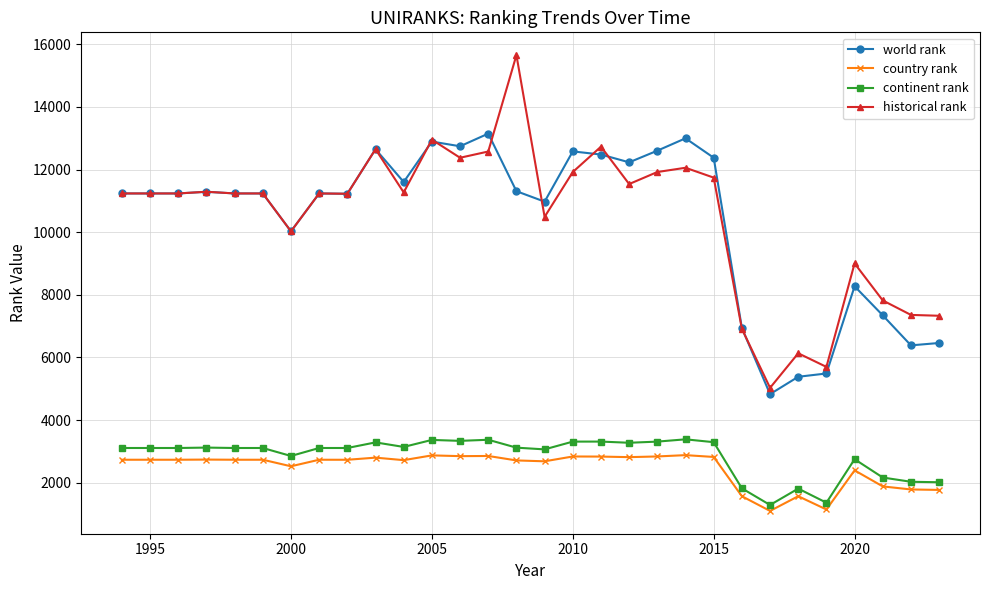

True or false: country rank and continent rank cross at least once.

False